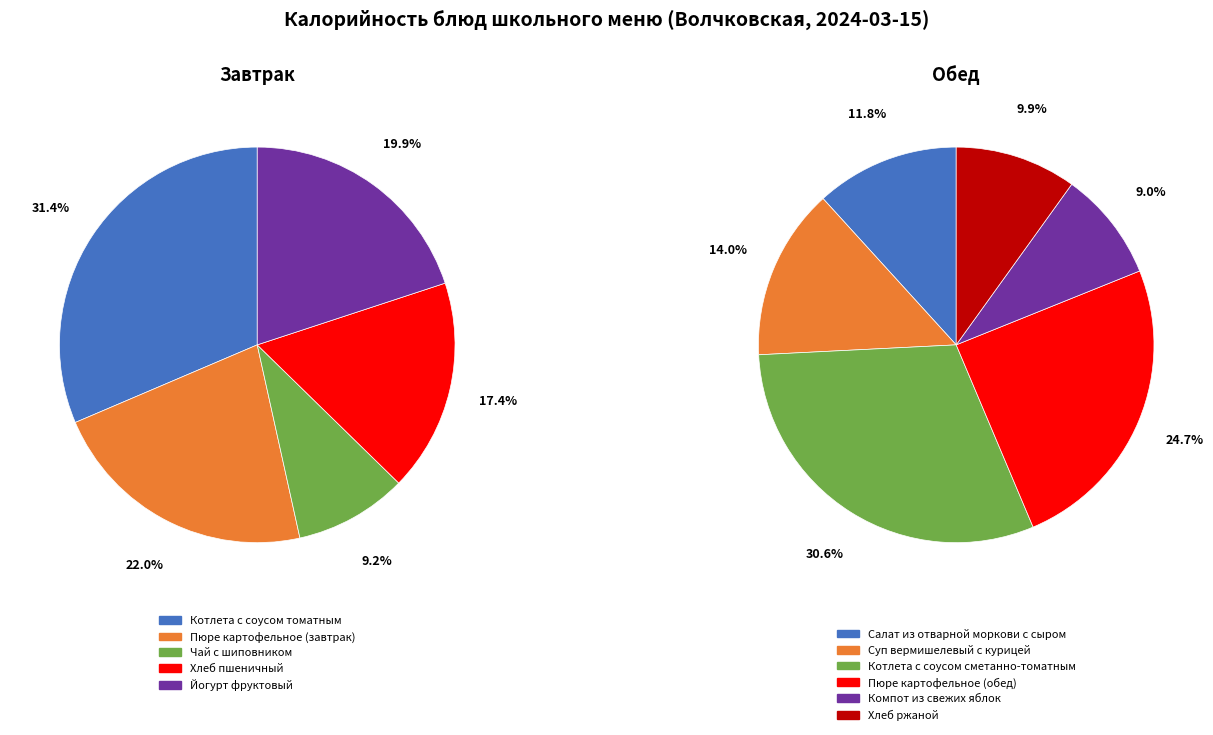

What percentage is the Йогурт фруктовый slice, to the nearest percent?

20%